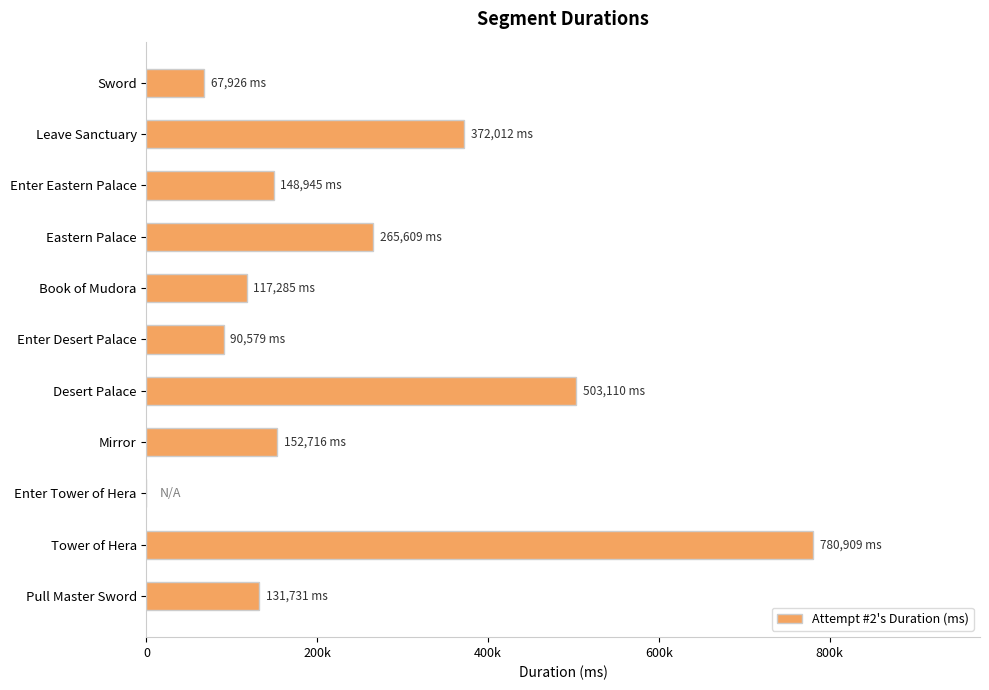

Are the bars horizontal?

Yes